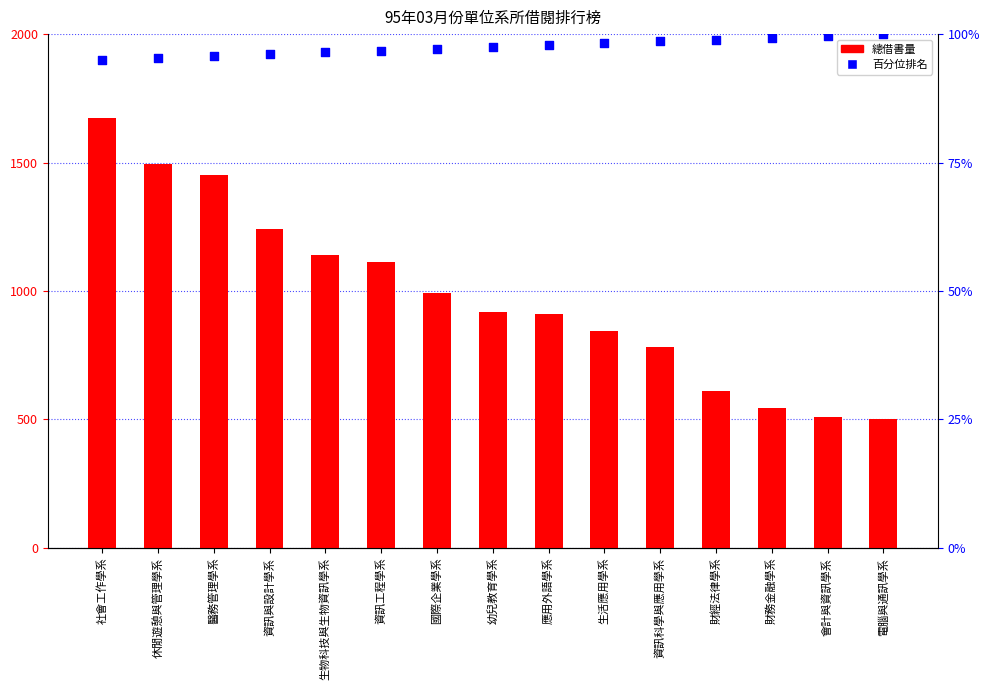

Is the value of 總借書量 at 社會工作學系 greater than the value of 百分位排名 at 資訊工程學系?

Yes